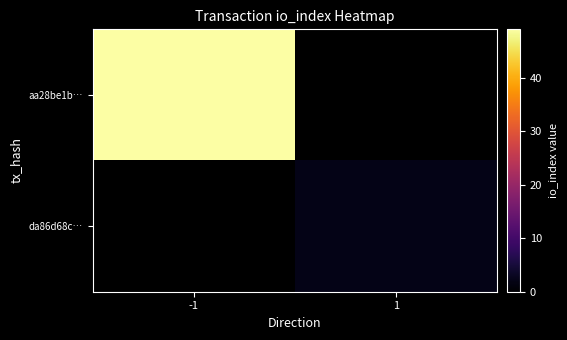

List the series in order of their peak value, highest first.

aa28be1b…, da86d68c…